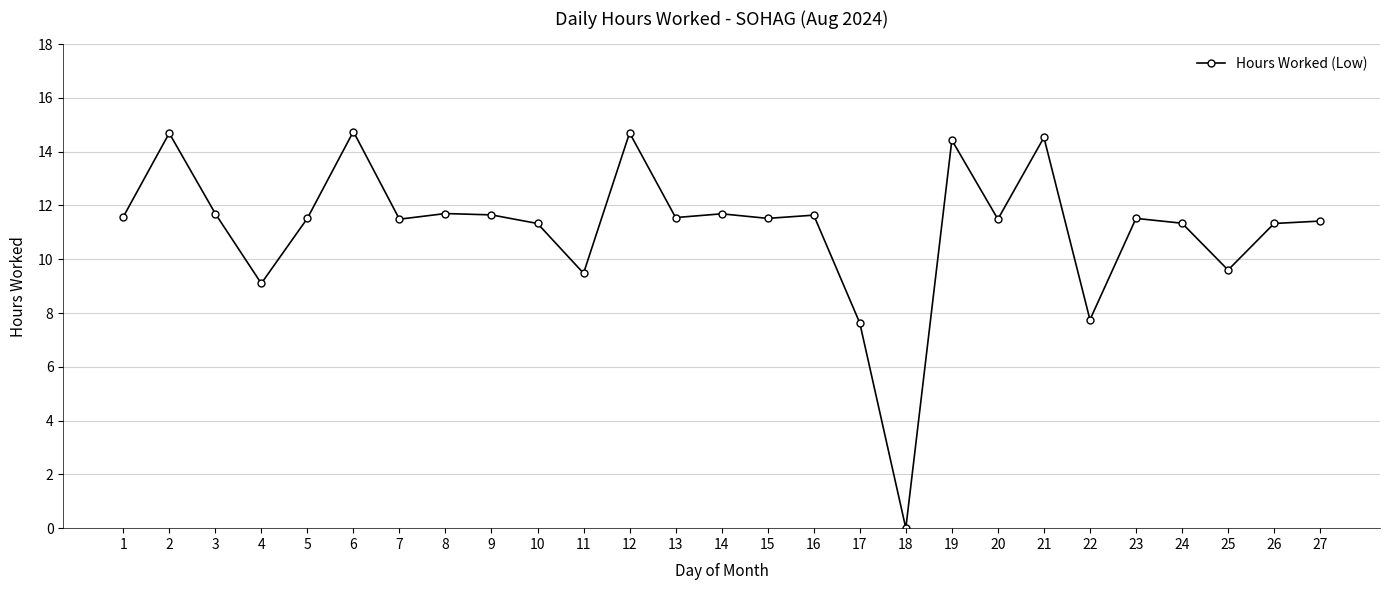

True or false: the data has more than 2 interior local peaks.

True